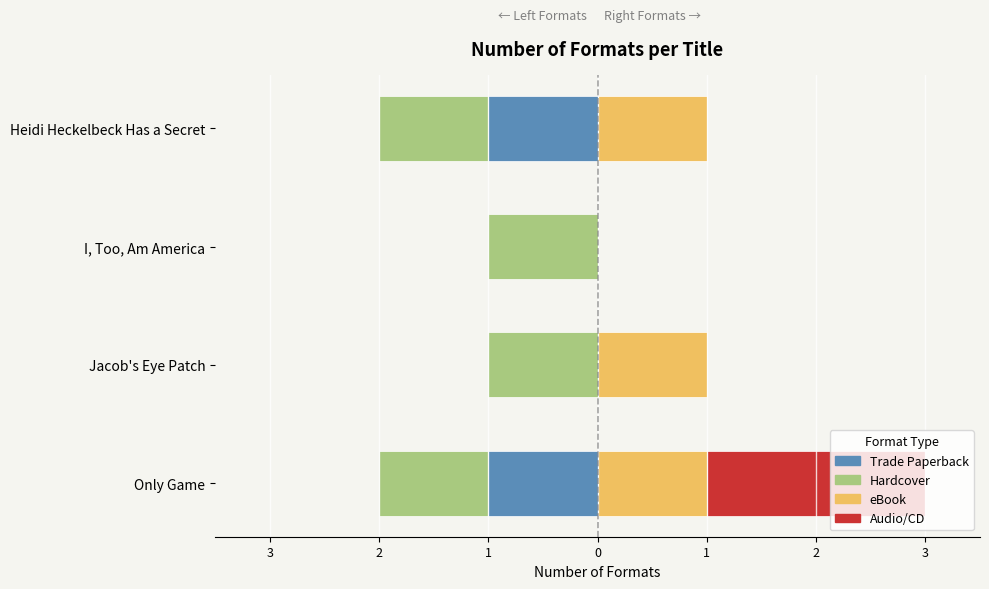

Which has a higher value, I, Too, Am America or Only Game?

I, Too, Am America